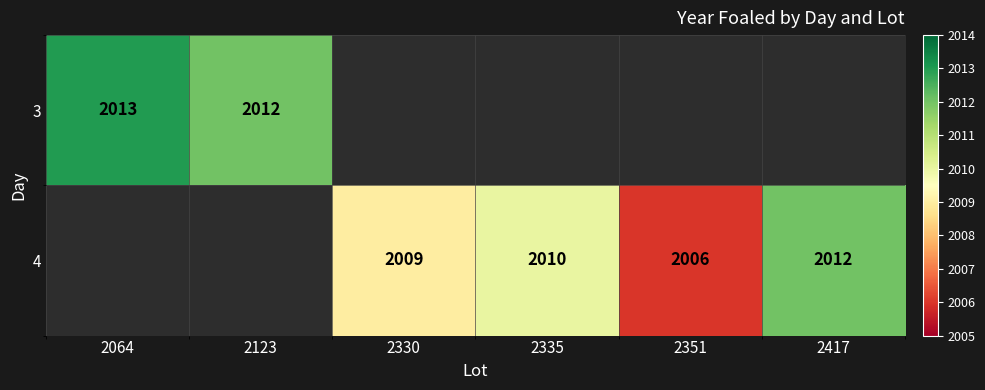

True or false: 4 has a value of 1243 at 2335.

False